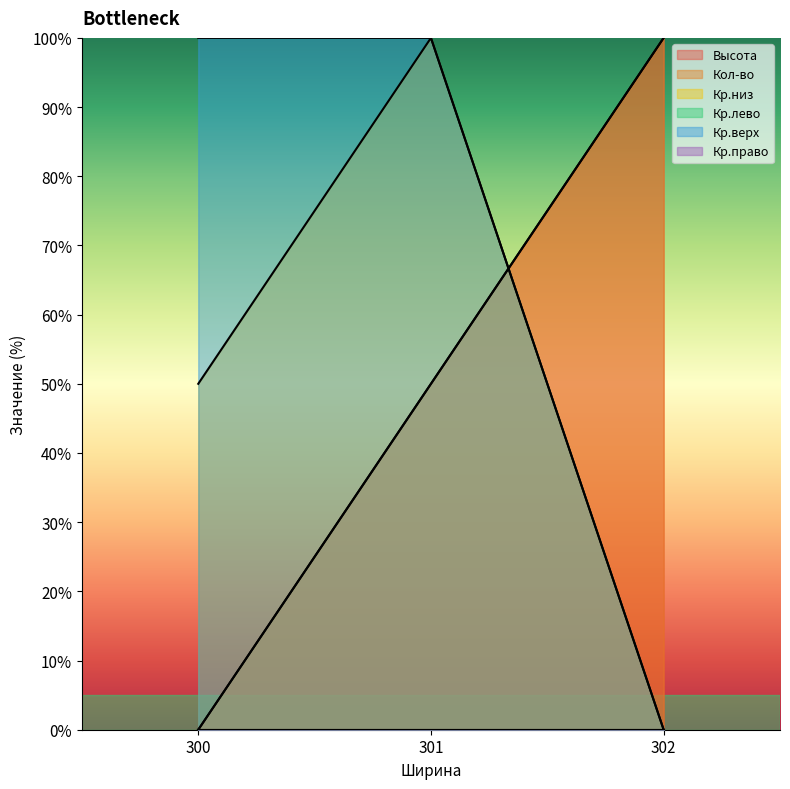

Reading left to right, list all the values displayed in this chart.

Высота: 0	50	100
Кол-во: 0	50	100
Кр.низ: 50	100	0
Кр.верх: 100	100	0